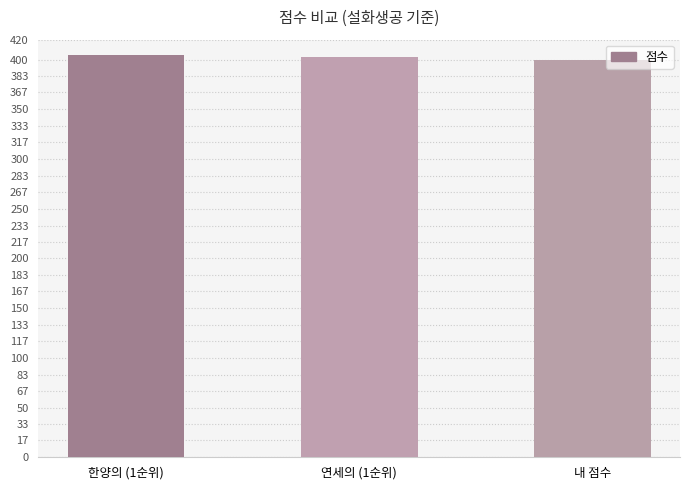

What is the label of the 3rd bar from the left?

내 점수